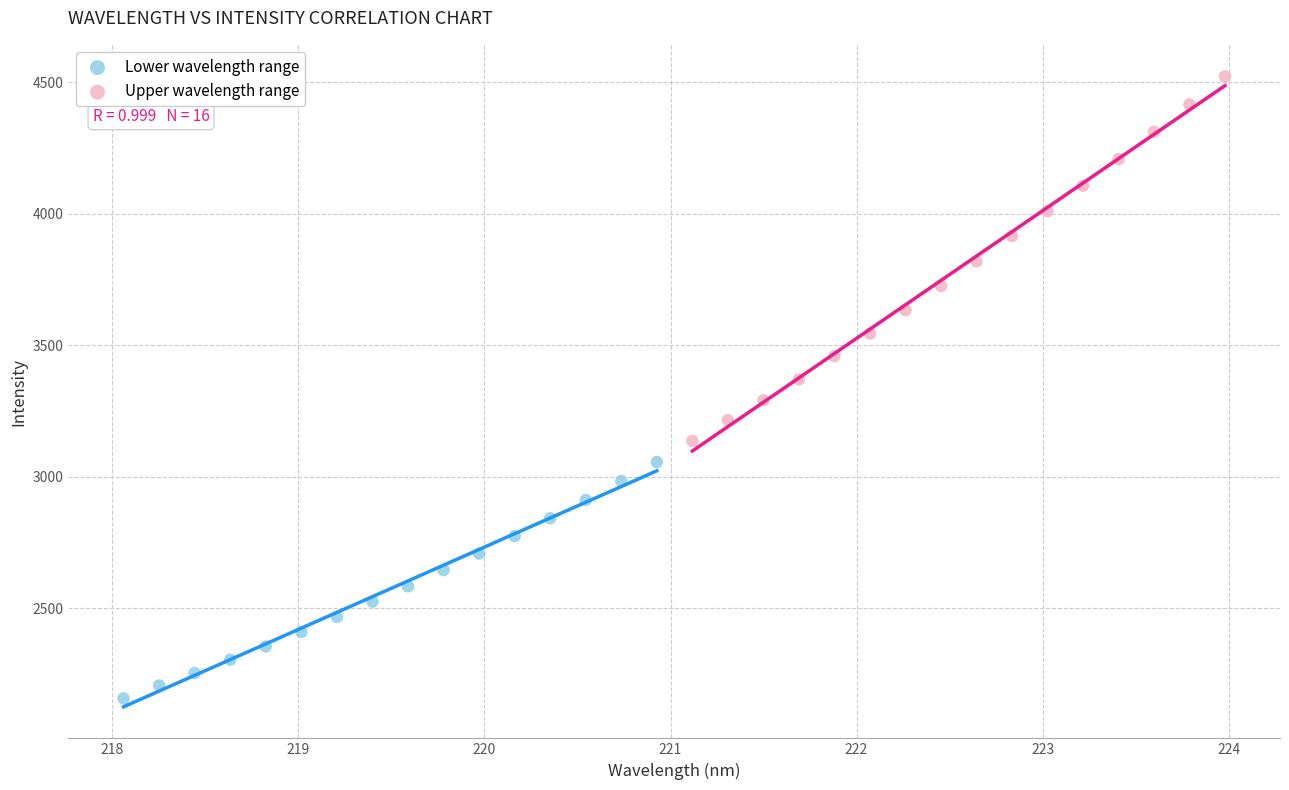

What are all the series names shown in the legend?

Lower wavelength range, Upper wavelength range